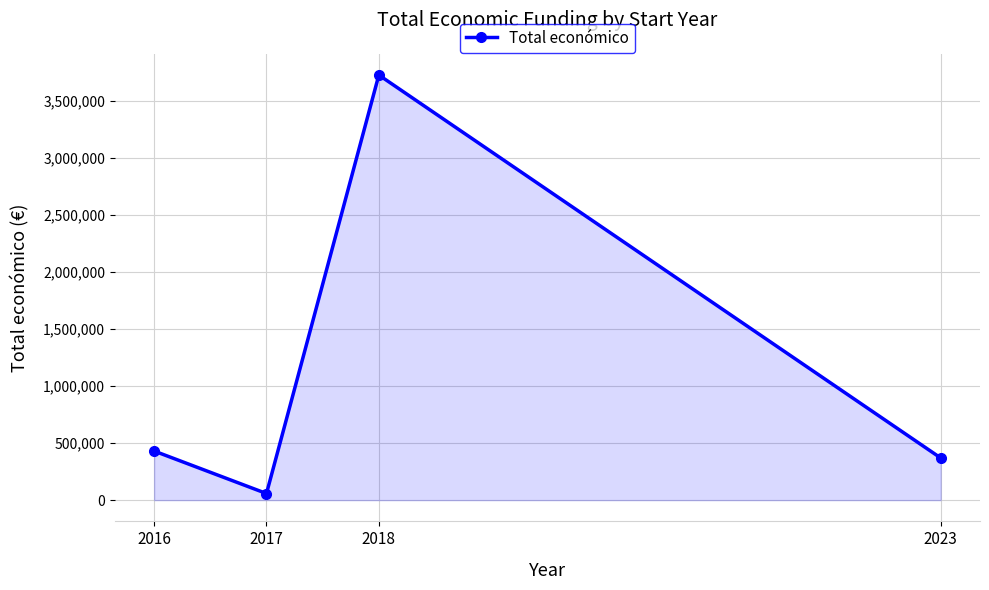

How many series are shown in this chart?

1